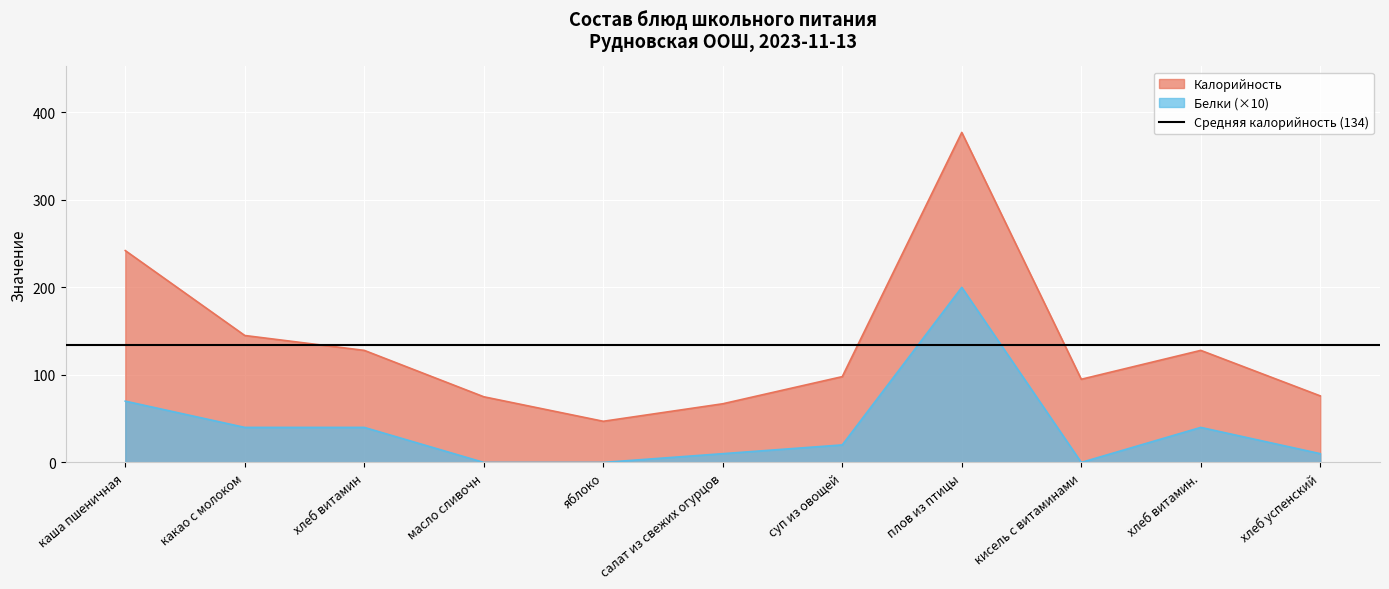

Between суп из овощей and салат из свежих огурцов, which is larger?

суп из овощей